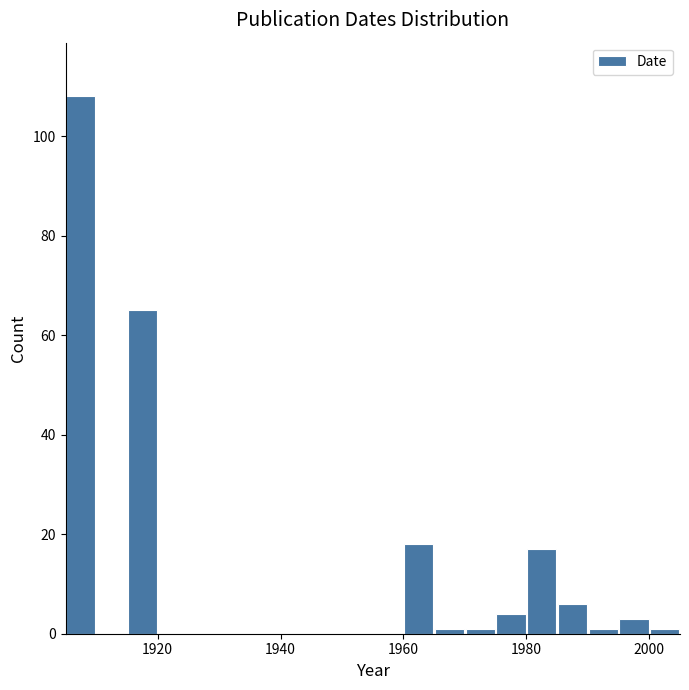

Read against the x-axis, roughly where is the centre of the tallest bar?

1908